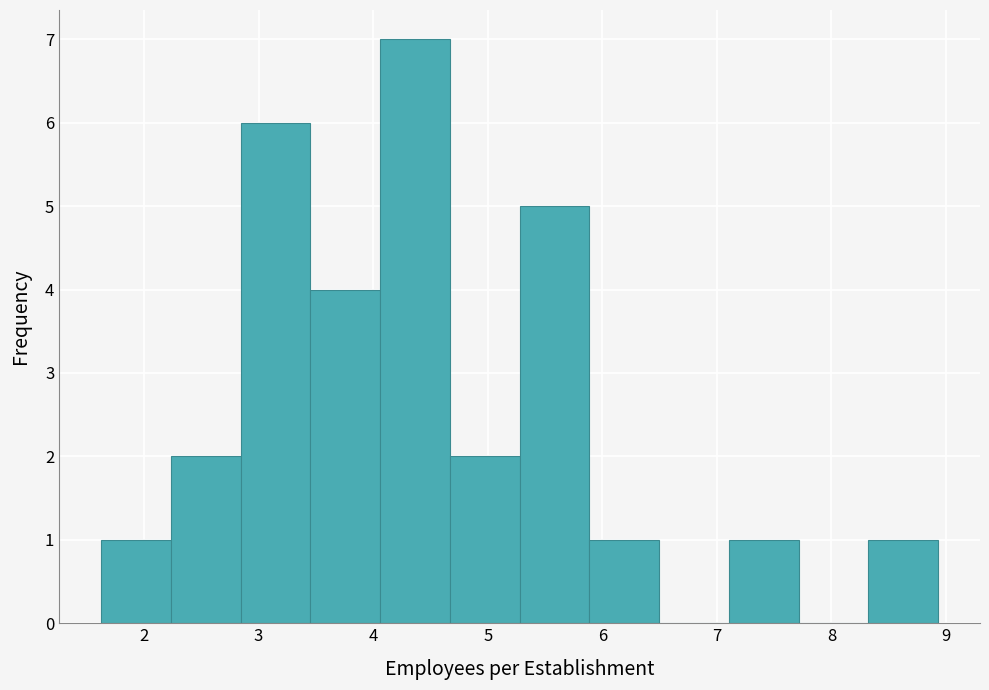

Reading left to right, transcribe this chart: for each bar, give the range it covers on the x-axis and its height. Neither the bar edges nor the heights are printed on the chart, so give them approximately, as read against the axes.

1.6 to 2.2: 1
2.2 to 2.8: 2
2.8 to 3.5: 6
3.5 to 4.1: 4
4.1 to 4.7: 7
4.7 to 5.3: 2
5.3 to 5.9: 5
5.9 to 6.5: 1
6.5 to 7.1: 0
7.1 to 7.7: 1
7.7 to 8.3: 0
8.3 to 8.9: 1